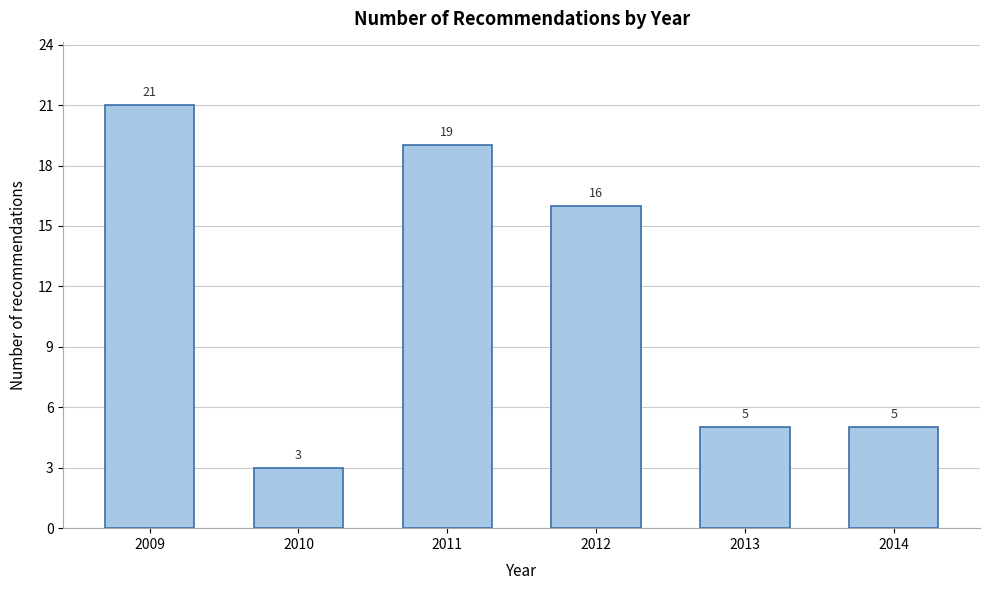

Reading left to right, transcribe all the data shown in this chart.

21	3	19	16	5	5